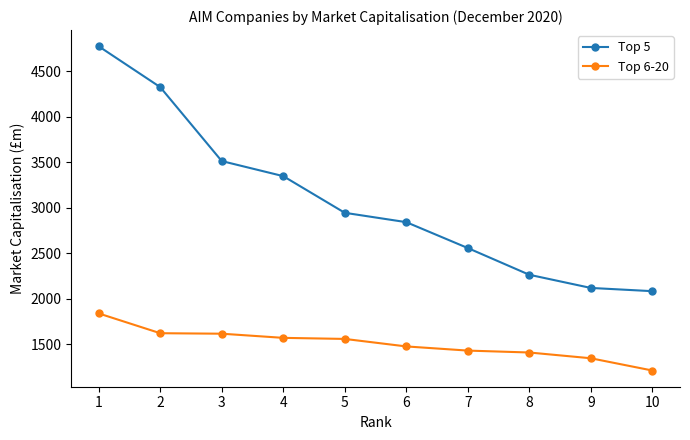

Which series has the widest spread of values?

Top 5